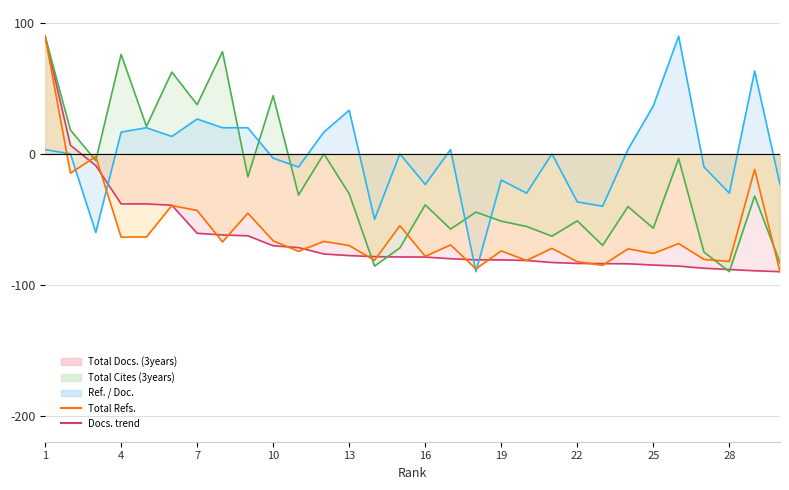

At how many categories does at least one series exceed 89?

2